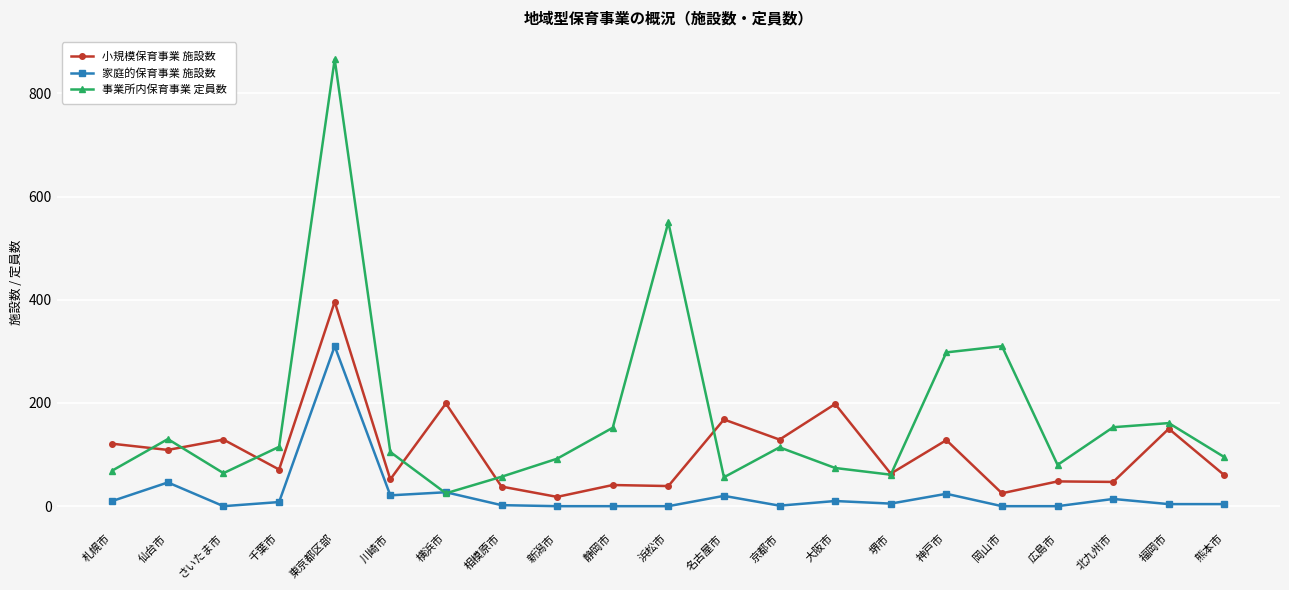

How many lines are shown in the chart?

3